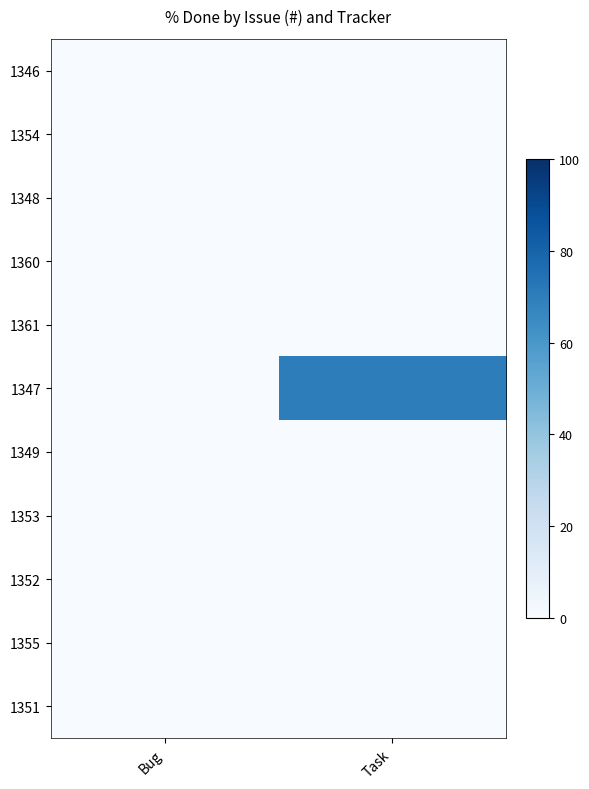

At which category is the sum across all series the highest?

Task